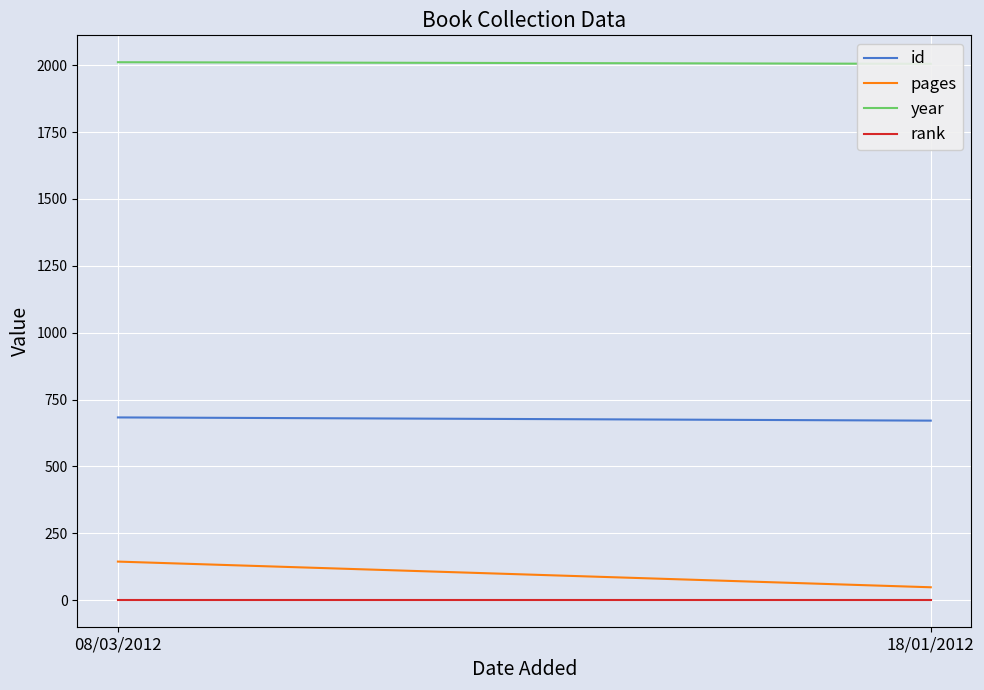

What is the sum of the year values at 18/01/2012 and 08/03/2012?

4016